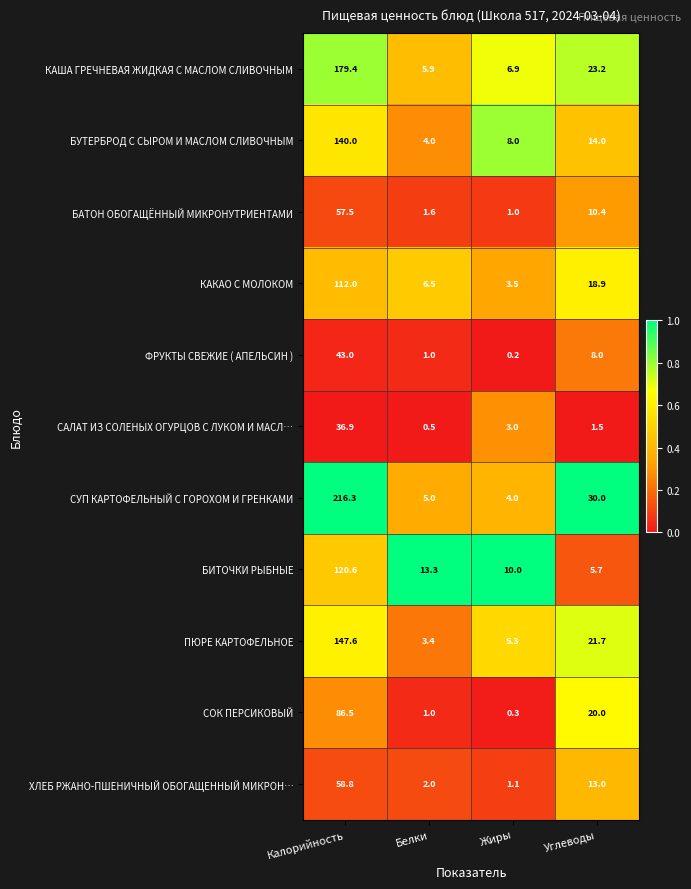

Which series has the widest spread of values?

СУП КАРТОФЕЛЬНЫЙ С ГОРОХОМ И ГРЕНКАМИ